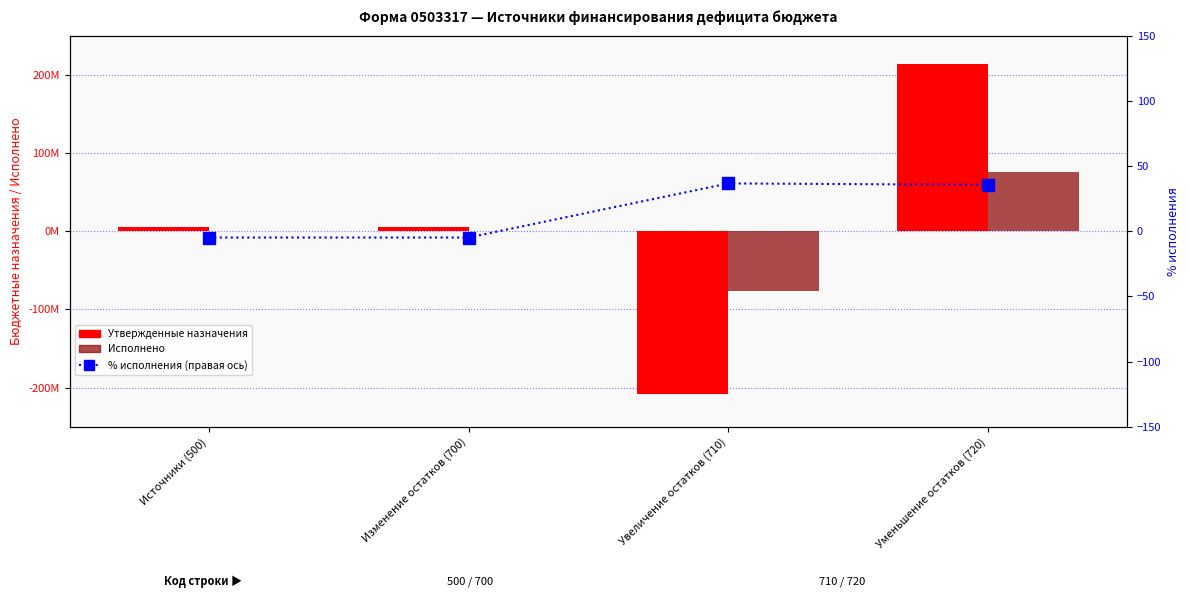

Which category has the highest value in the % исполнения (правая ось) series?

Увеличение остатков (710)